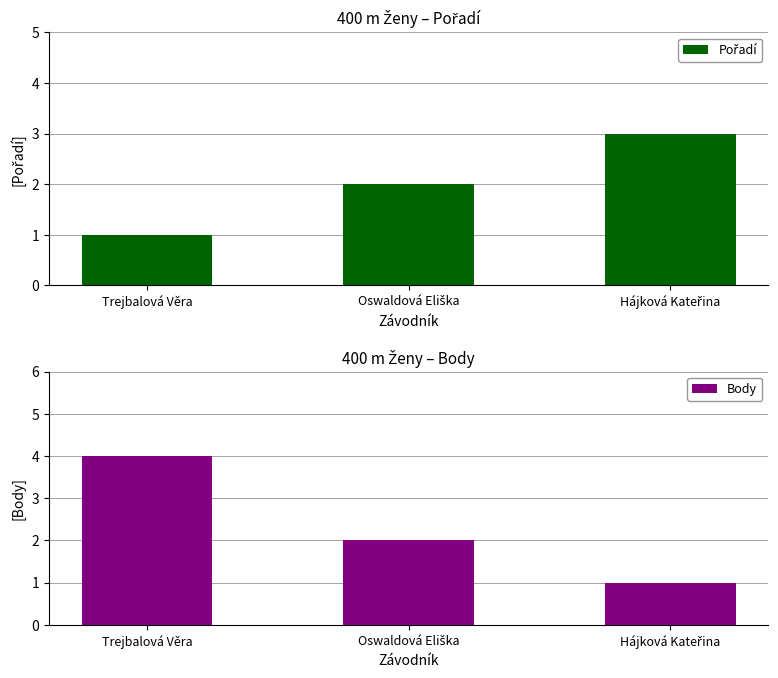

At Hájková Kateřina, list the series in order from largest to smallest.

Pořadí, Body